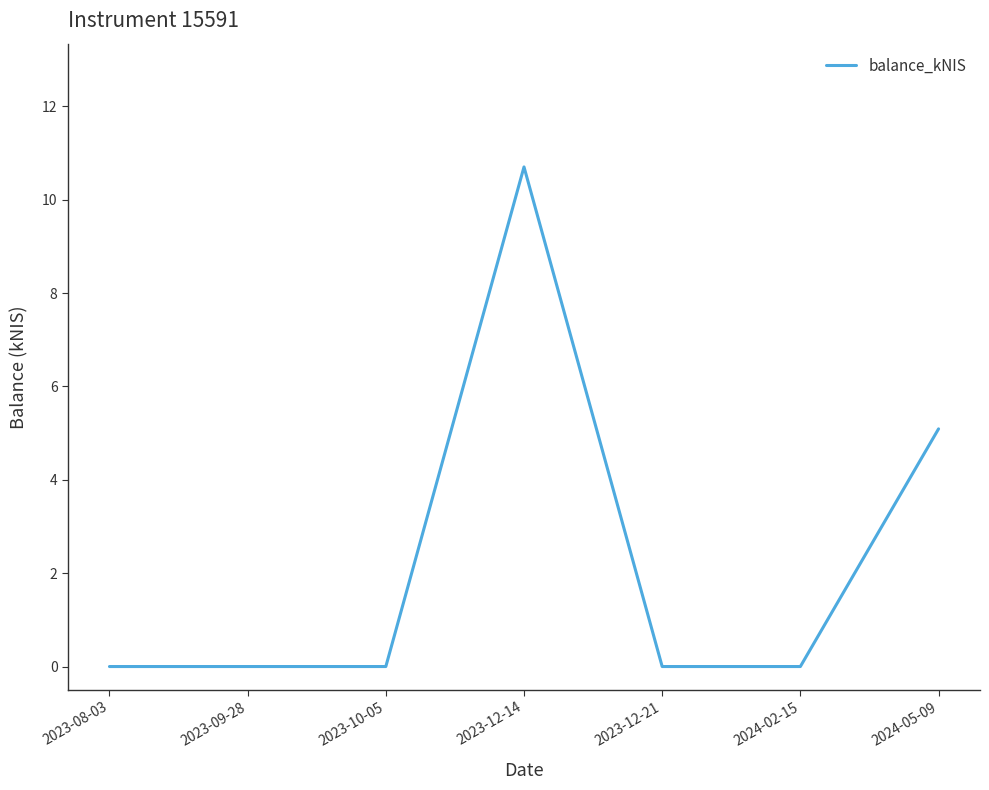

How many series are shown in this chart?

1